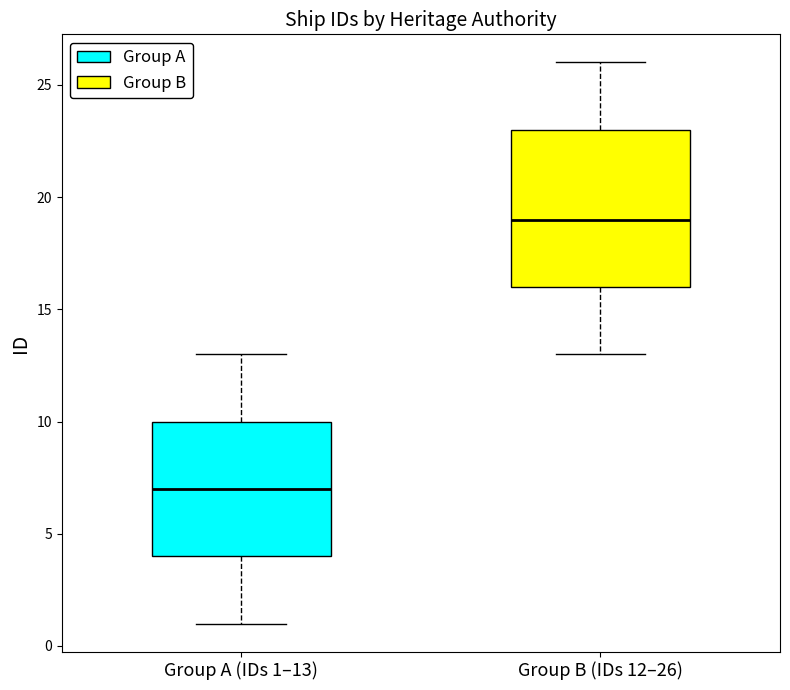

Reading left to right, read every box against the y-axis: the position of its median line, the range the box covers, and the ends of its whiskers. The values are not printed on the chart, so give them approximately, as read against the axis.

Group A (IDs 1–13): median 7, box 4 to 10, whiskers 1 to 13
Group B (IDs 12–26): median 19, box 16 to 23, whiskers 13 to 26